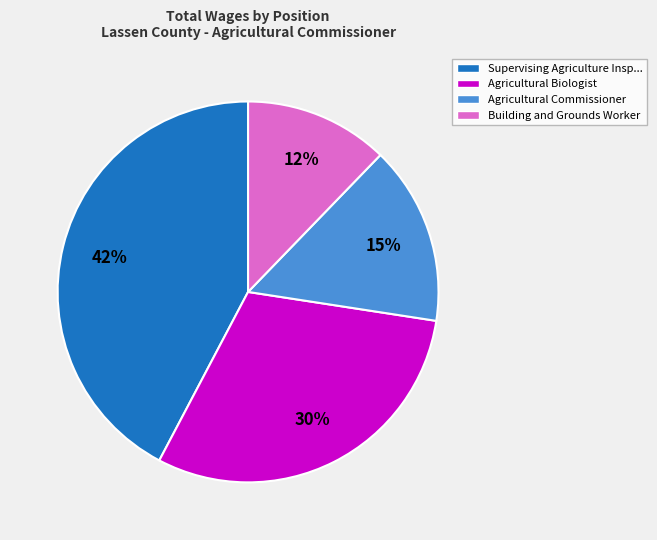

To the nearest percent, what portion does Agricultural Biologist represent?

30%